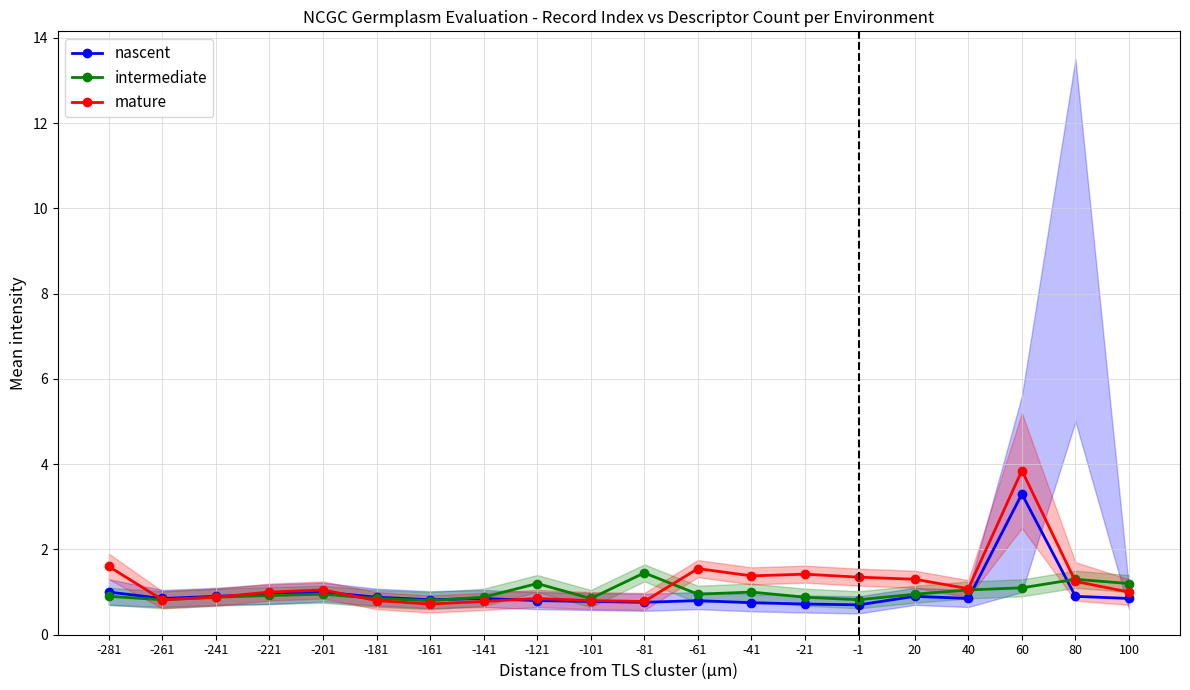

Is this an area chart (filled region under the line)?

No